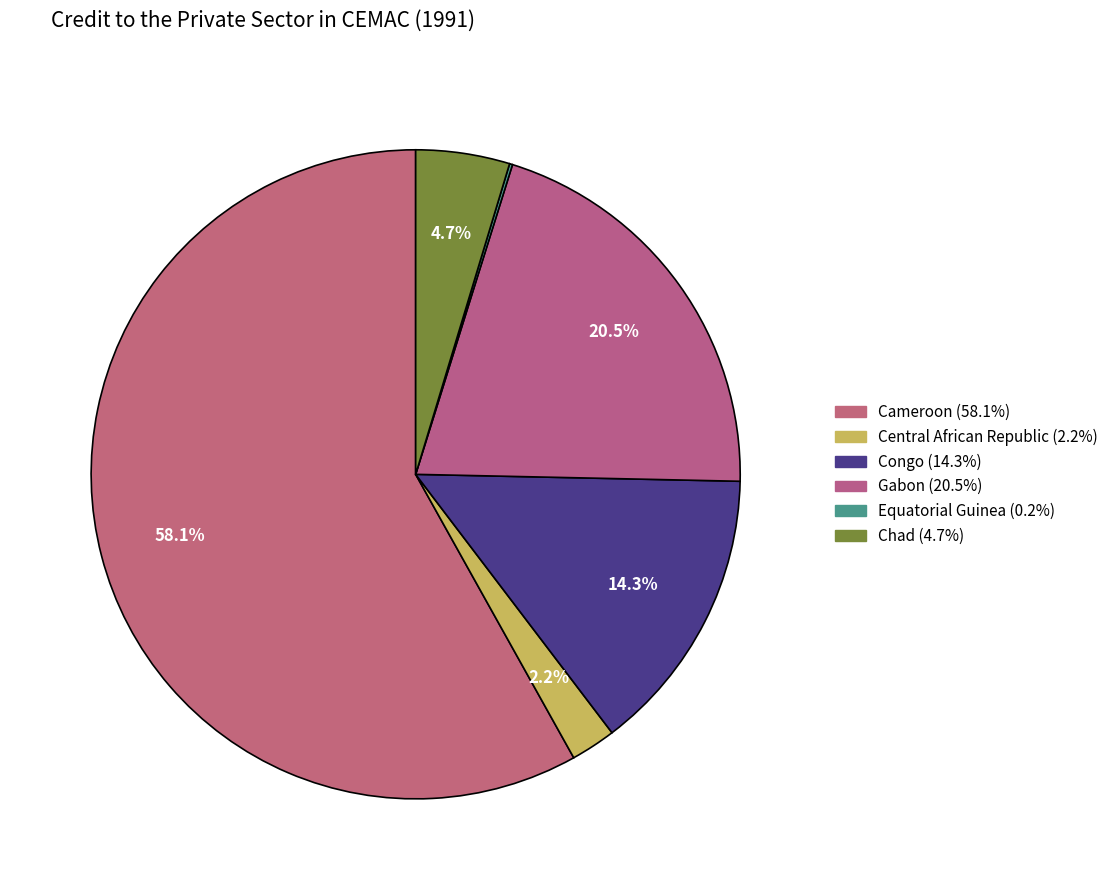

To the nearest percent, what percentage of the pie is Congo?

14%